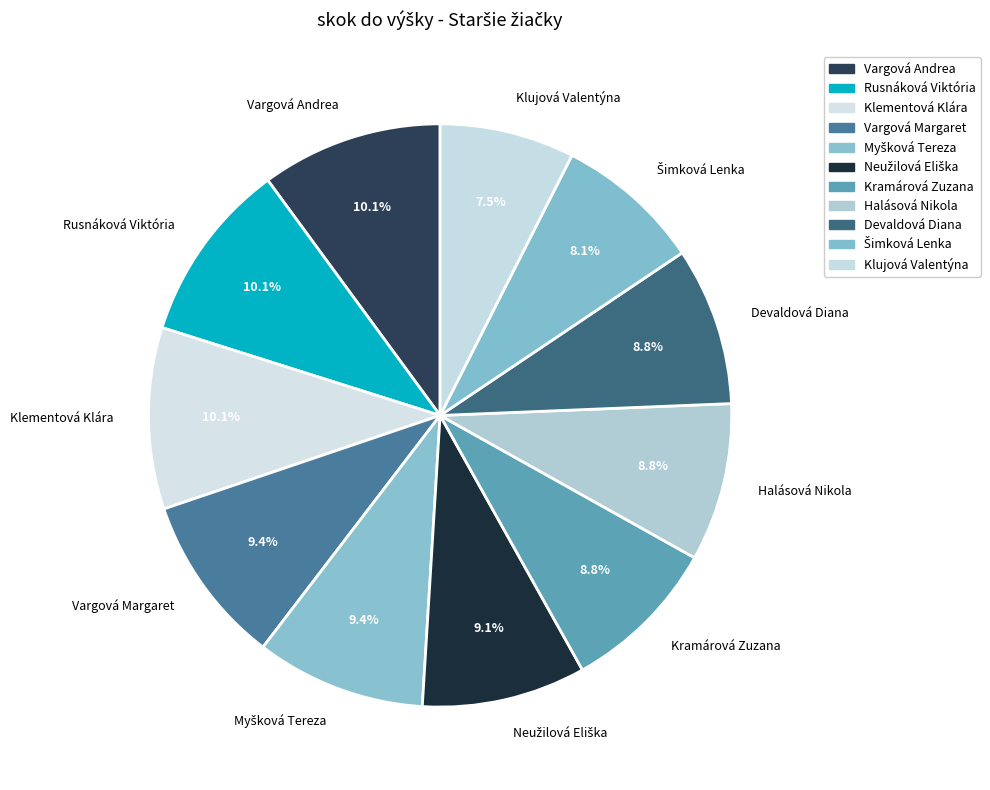

The Rusnáková Viktória slice represents 10% of the pie. True or false?

True